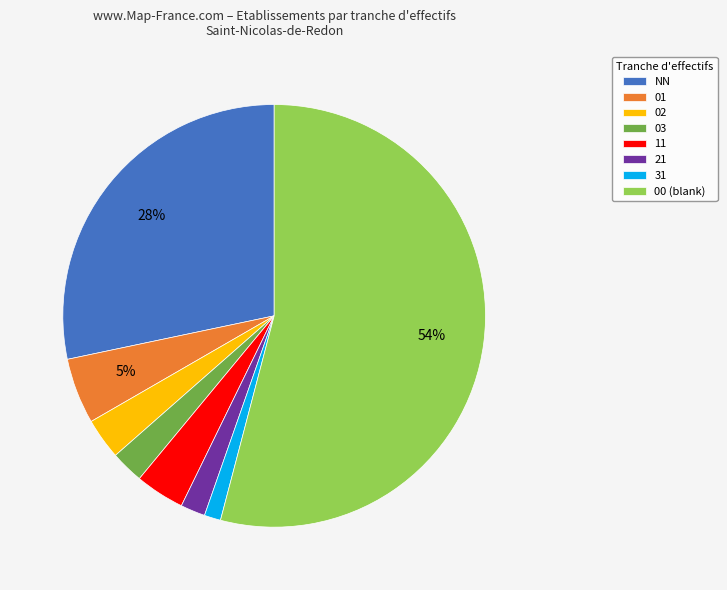

The 21 slice represents 8% of the pie. True or false?

False